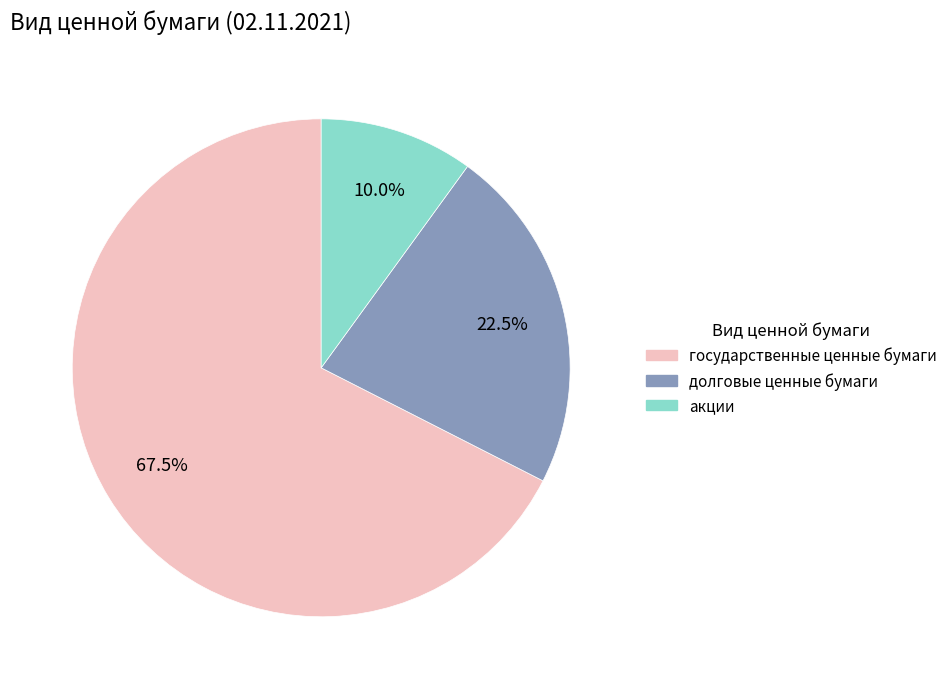

Rank the categories by value from highest to lowest.

государственные ценные бумаги, долговые ценные бумаги, акции